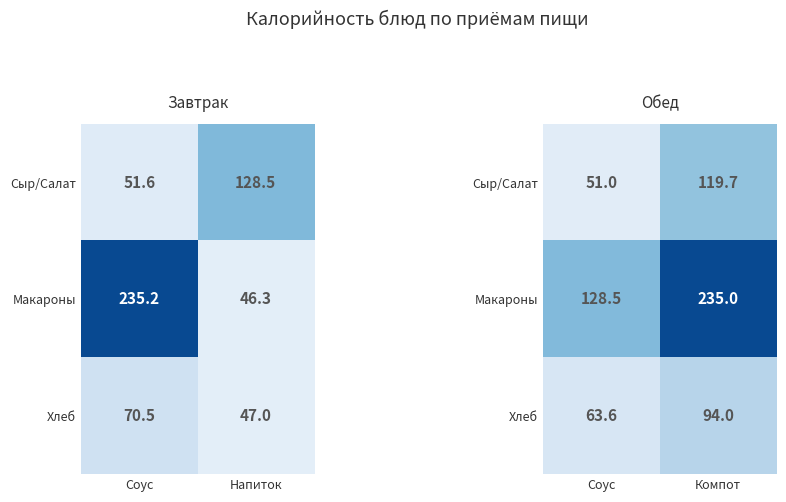

How many distinct data groups are displayed?

3